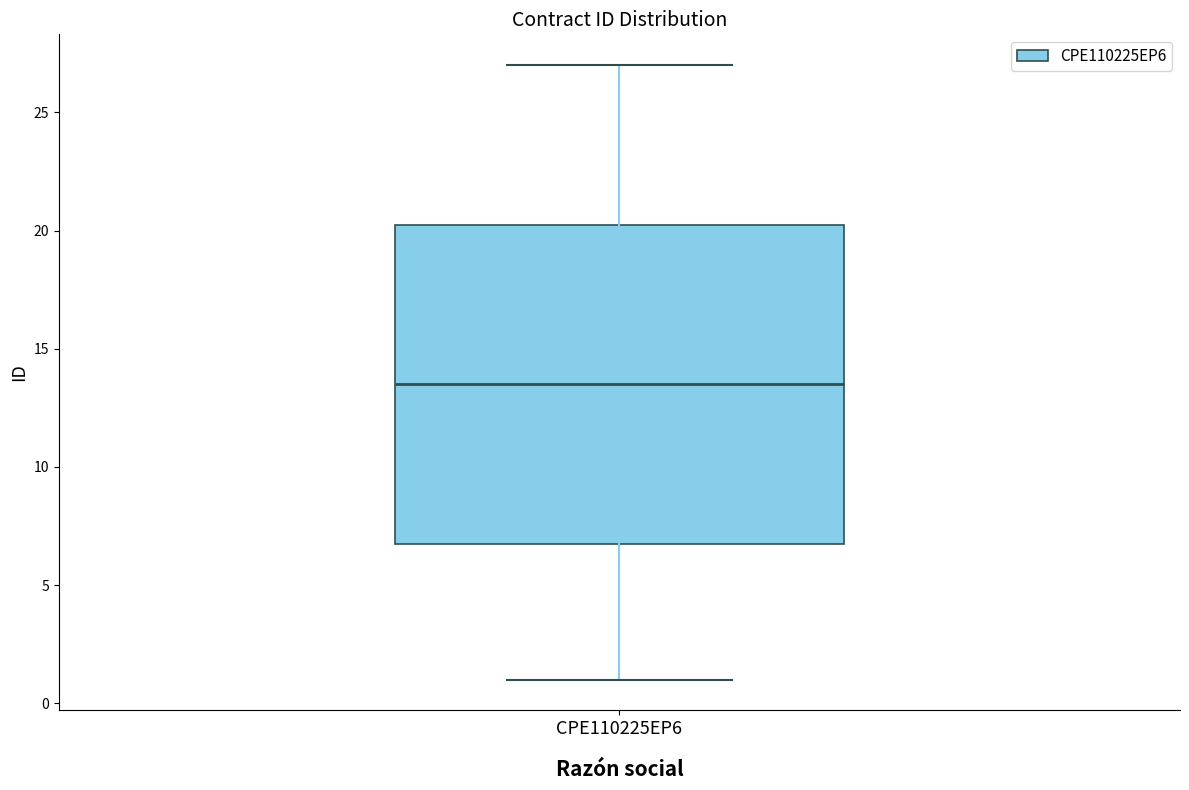

Where does the upper whisker of the box for CPE110225EP6 end on the y-axis? The values are not printed on the chart, so give them approximately, as read against the axis.

27.0